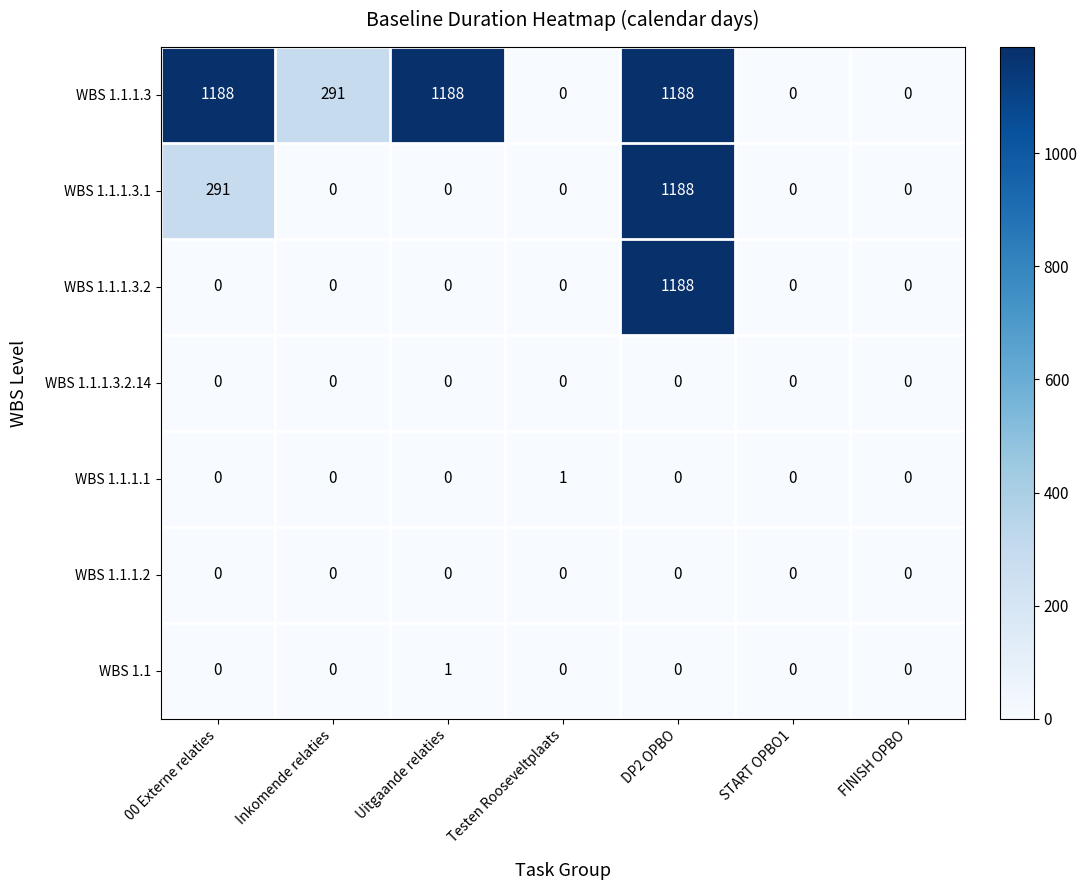

What is the spread (max minus min) of values at DP2 OPBO?

1188